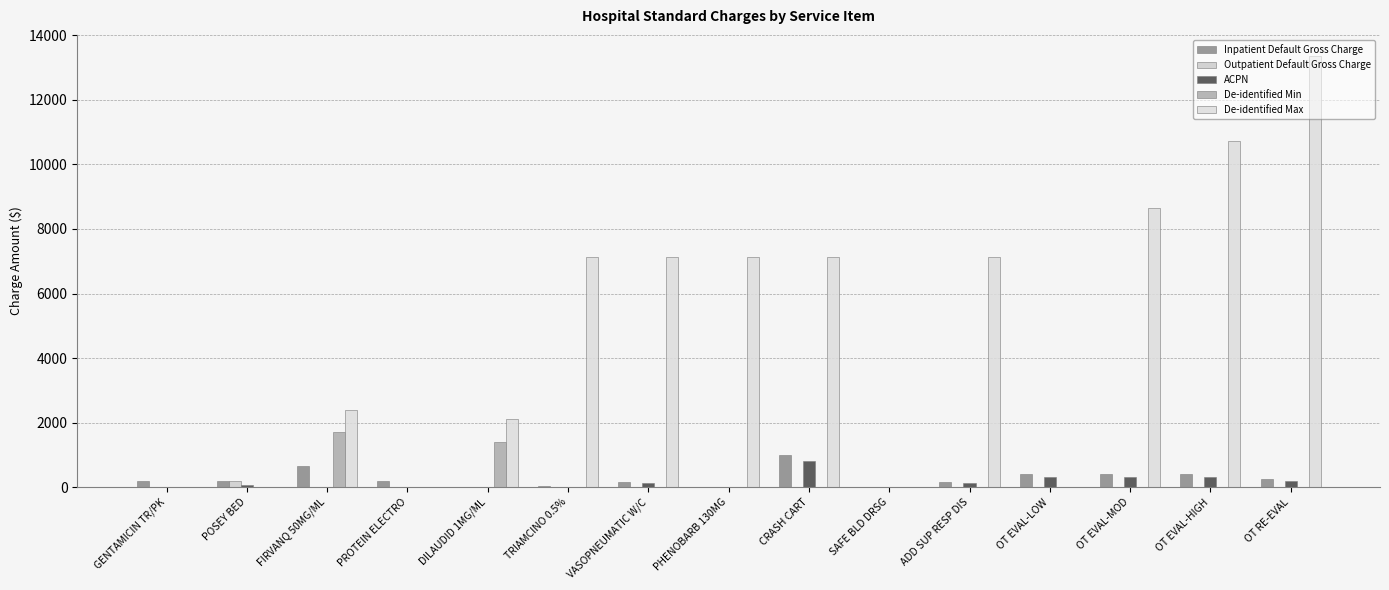

Reading left to right, extract all data points from this chart.

Inpatient Default Gross Charge: 194.7	210.0	654.0	194.7	8.0	29.0	170.8	0.1	1000.0	0.0	150.0	415.1	415.1	415.1	256.9
Outpatient Default Gross Charge: 0.0	206.0	0.0	0.0	0.0	0.0	0.0	0.0	0.0	0.0	0.0	0.0	0.0	0.0	0.0
ACPN: 0.0	80.0	0.0	0.0	6.4	23.2	136.6	0.0	800.0	0.0	120.0	332.1	332.1	332.1	205.5
De-identified Min: 0.0	0.0	1700.0	0.0	1400.0	0.0	0.0	0.0	0.0	0.0	0.0	0.0	0.0	0.0	0.0
De-identified Max: 0.0	0.0	2400.0	0.0	2100.0	7144.3	7144.3	7144.3	7144.3	0.0	7144.3	0.0	8636.7	10719.0	13343.6